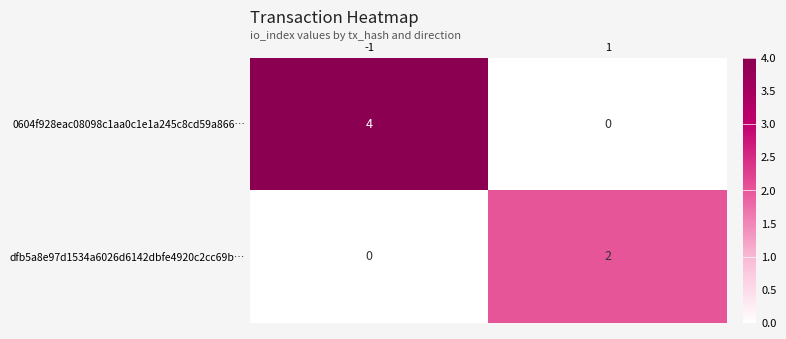

What is the difference between the maximum and minimum values in the 0604f928eac08098c1aa0c1e1a245c8cd59a866… series?

4